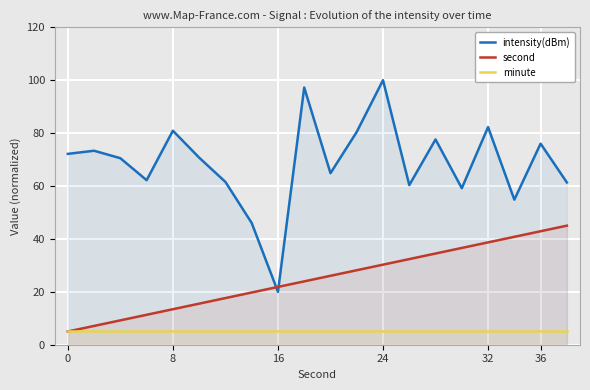

How many distinct data groups are displayed?

3